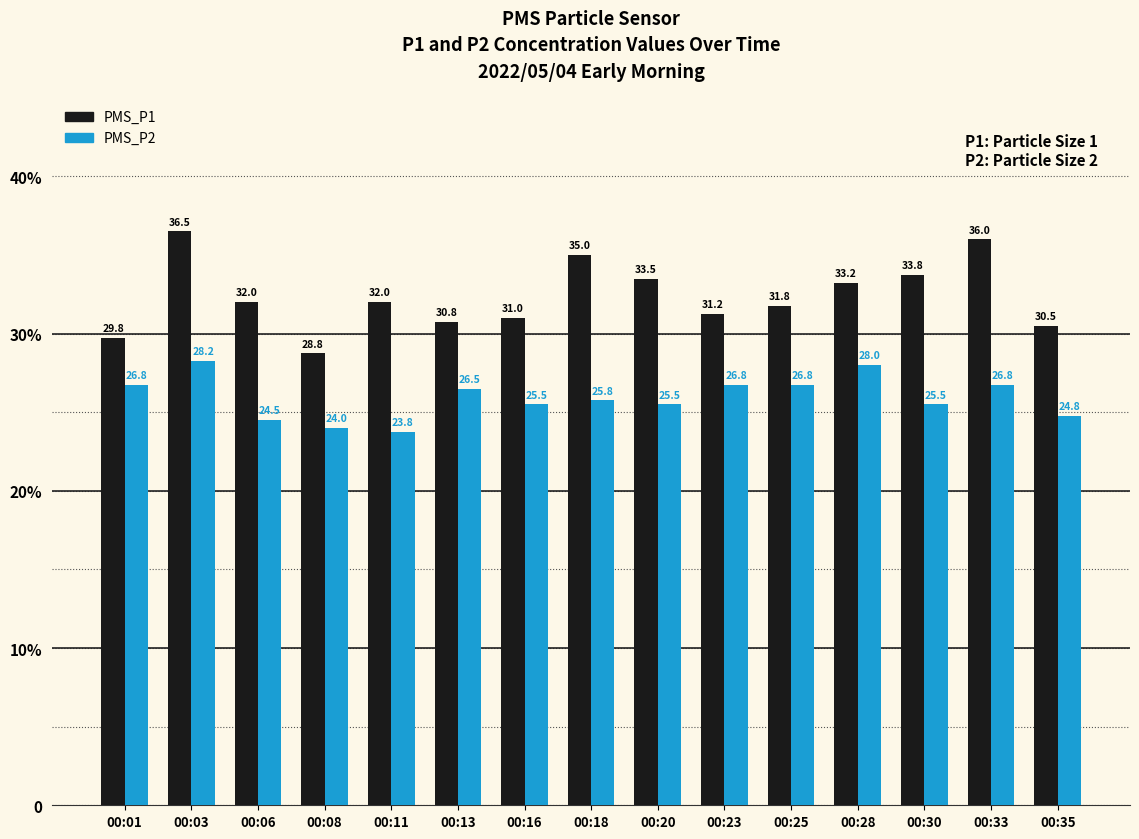

The value of PMS_P1 at 00:28 is 33.2. True or false?

True